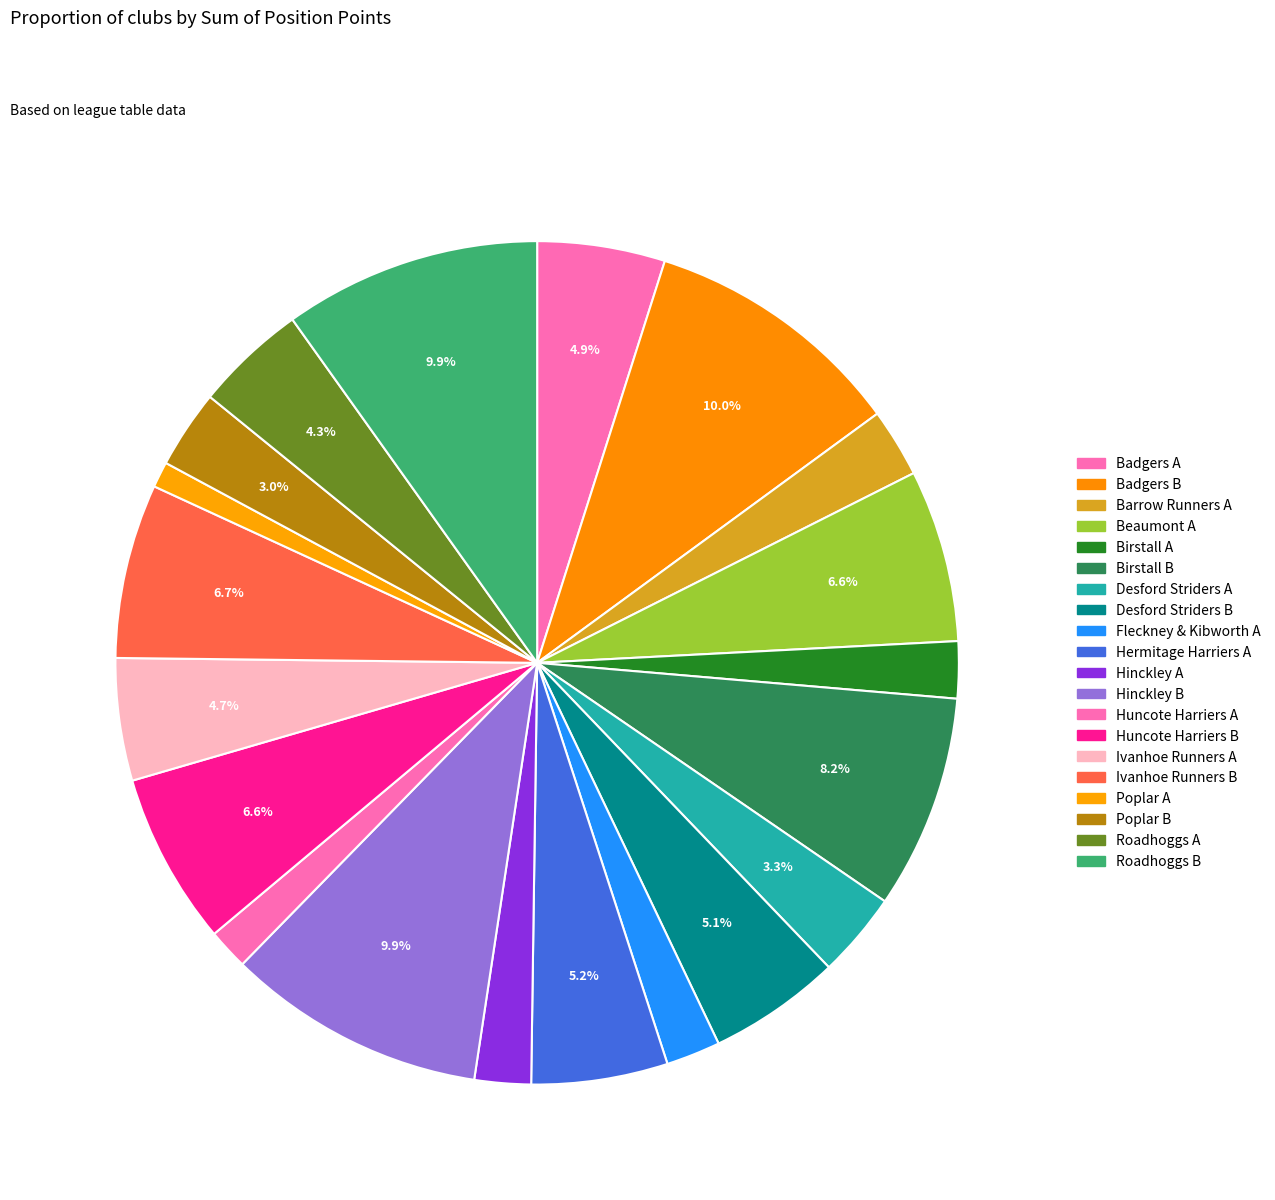

Rank the categories by value from lowest to highest.

Poplar A, Huncote Harriers A, Fleckney & Kibworth A, Hinckley A, Birstall A, Barrow Runners A, Poplar B, Desford Striders A, Roadhoggs A, Ivanhoe Runners A, Badgers A, Desford Striders B, Hermitage Harriers A, Beaumont A, Huncote Harriers B, Ivanhoe Runners B, Birstall B, Roadhoggs B, Hinckley B, Badgers B